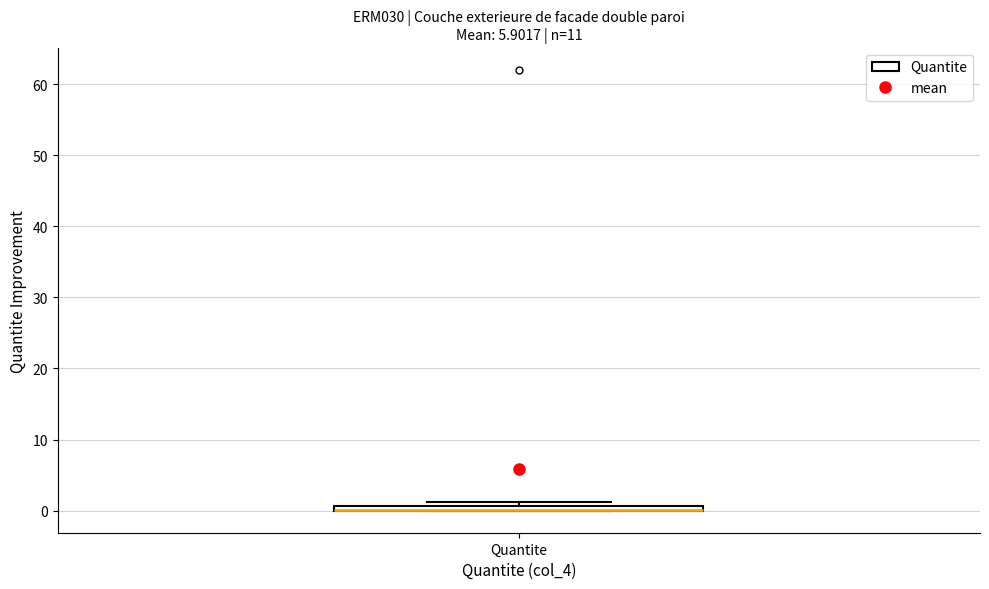

Where is the upper edge of the box for Quantite on the y-axis? The values are not printed on the chart, so give them approximately, as read against the axis.

1